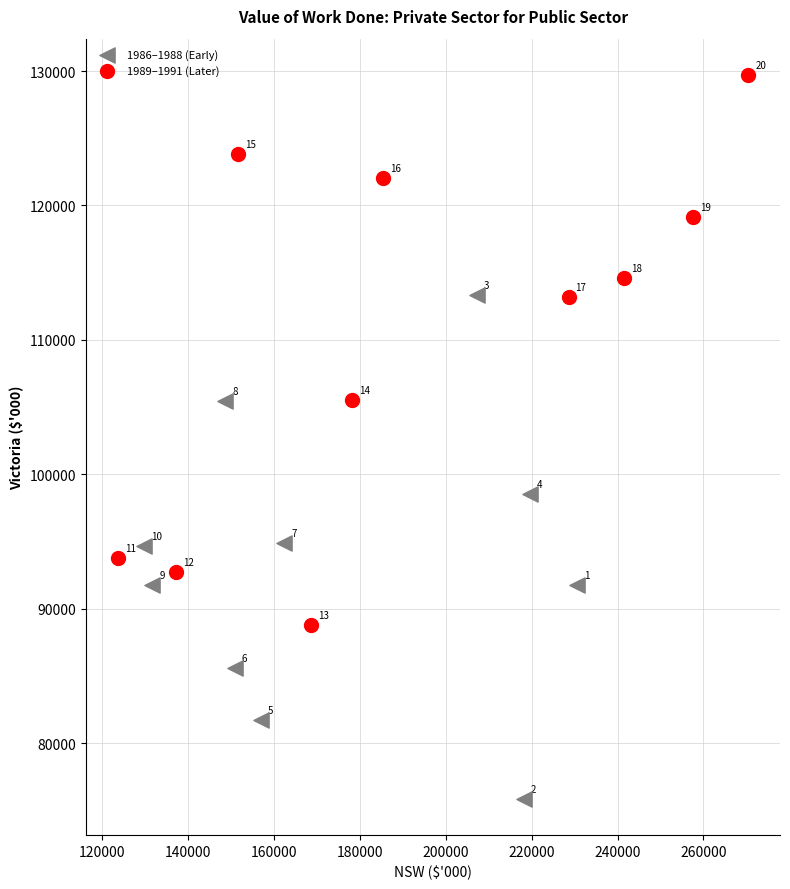

Which series has the widest spread of Y values?

1989–1991 (Later)